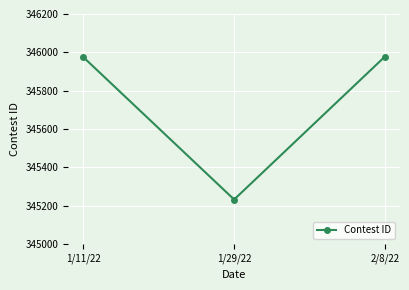

Approximately how many times larger is the value at 2/8/22 compared to 1/11/22?

1.0